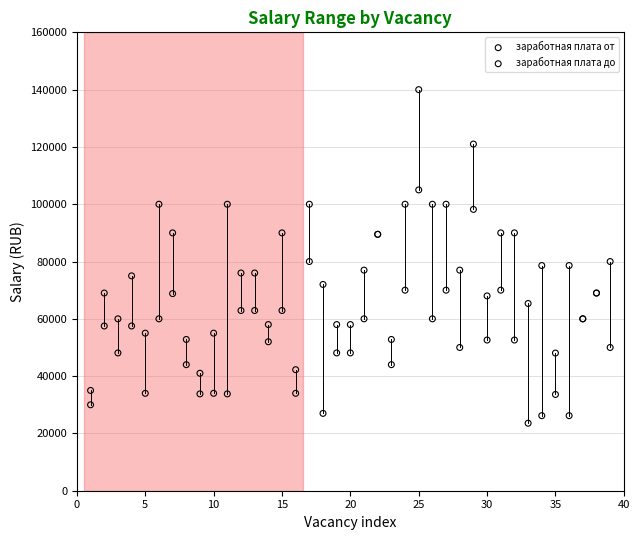

Which series has the largest Y range (max minus min)?

заработная плата до